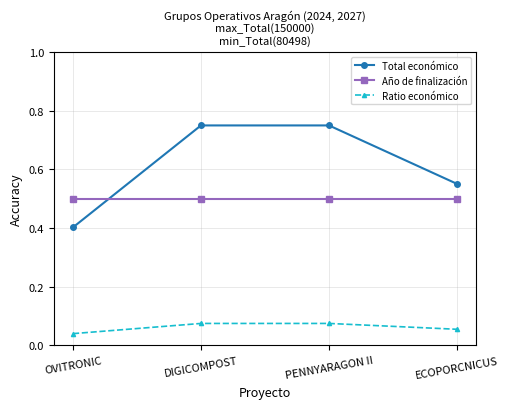

Between which two adjacent categories do Año de finalización and Total económico first intersect?

OVITRONIC and DIGICOMPOST